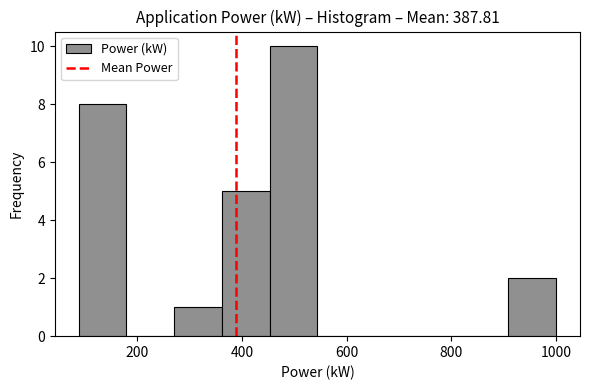

Over which range of the x-axis is the bar tallest?

460 to 540